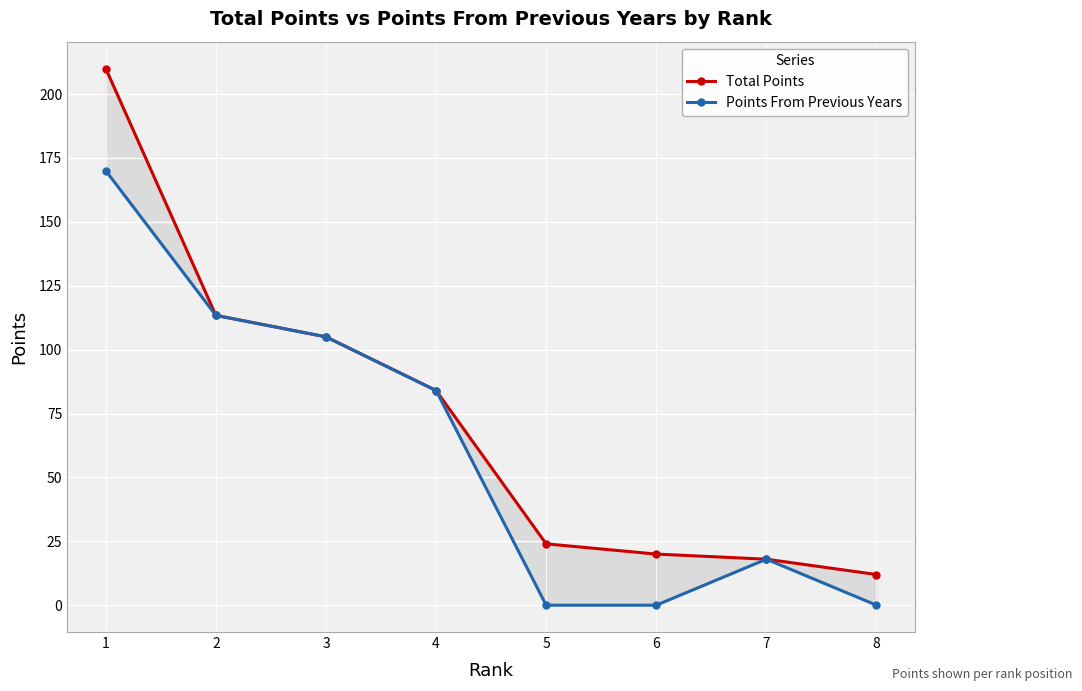

True or false: Total Points has more than 0 points higher than both neighbors.

False